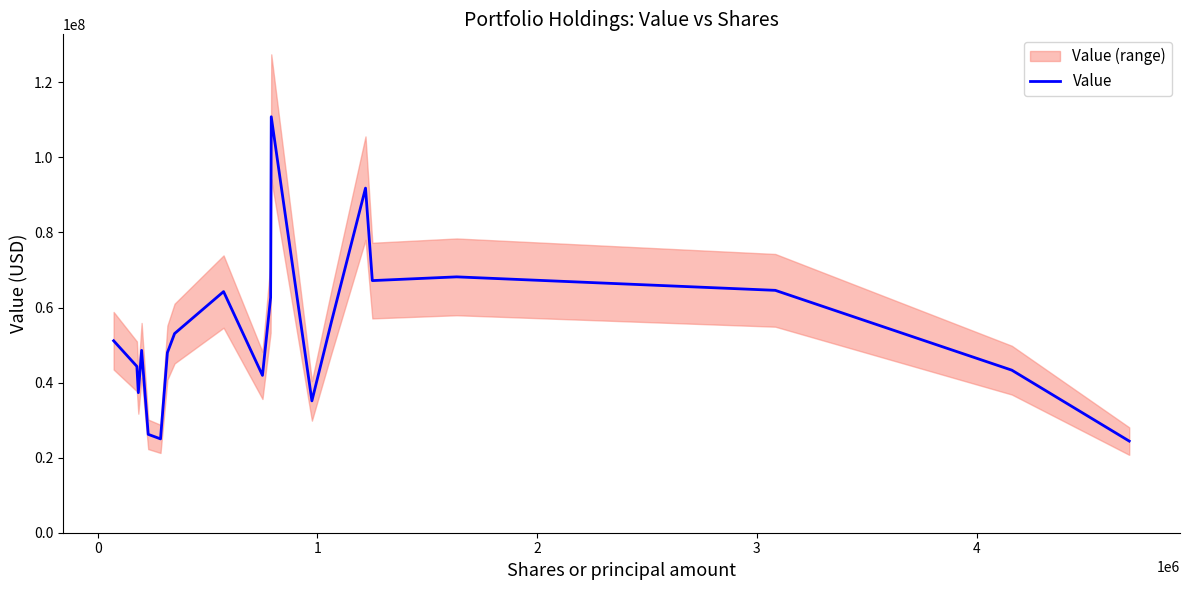

What is the value of the 17th point from the left?

68170000